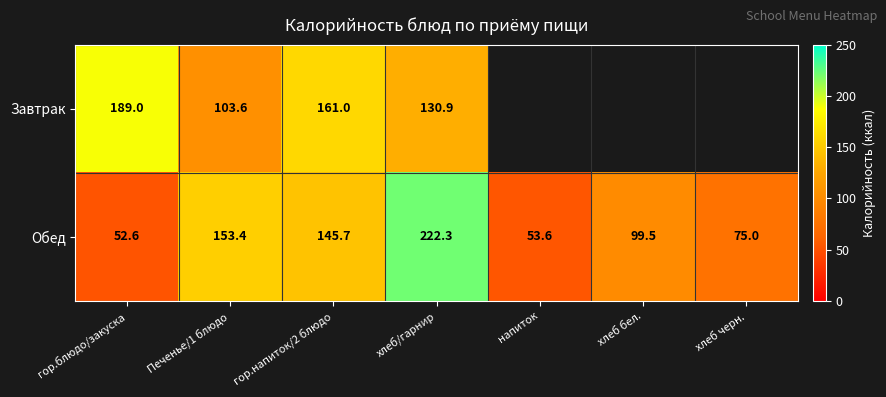

What is the difference between the highest and lowest values at хлеб/гарнир?

91.4